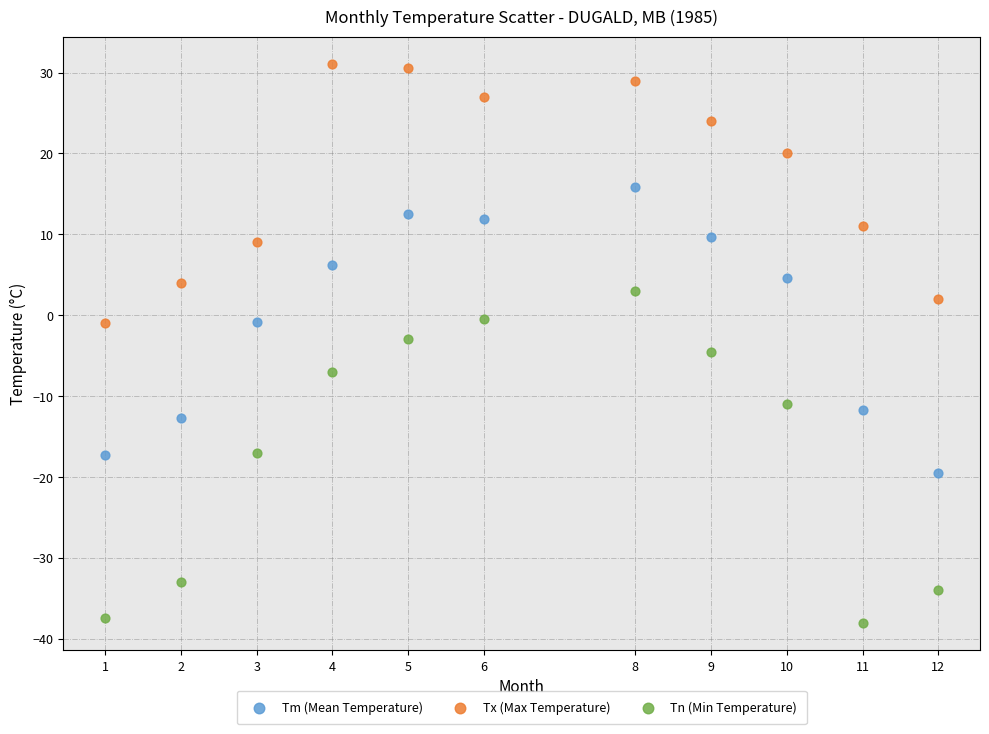

Which series reaches the maximum Y coordinate?

Tx (Max Temperature)